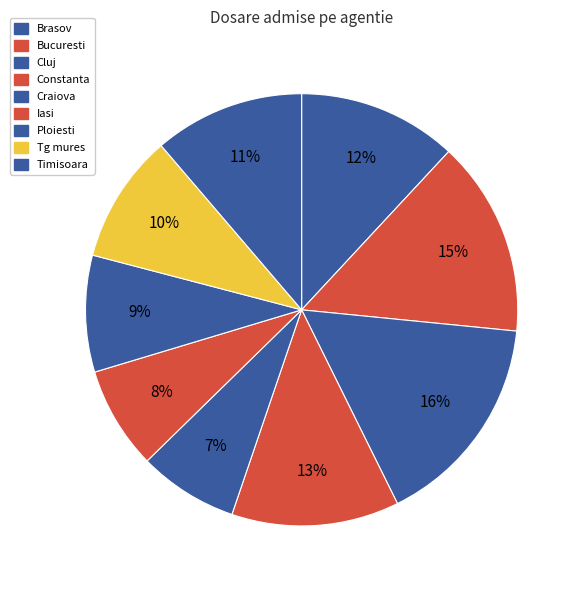

Which category has the smallest portion of the pie?

Craiova